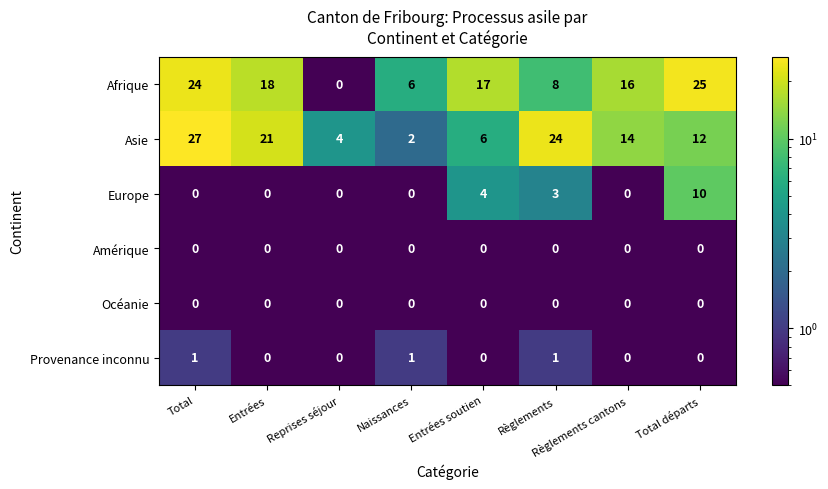

Between Reprises séjour and Entrées soutien, which series saw the biggest shift?

Afrique